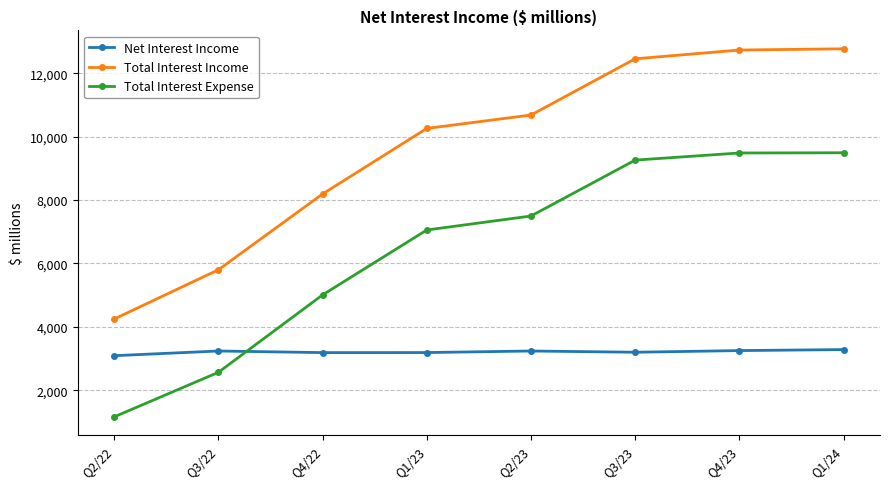

True or false: Total Interest Expense and Total Interest Income intersect in this chart.

False